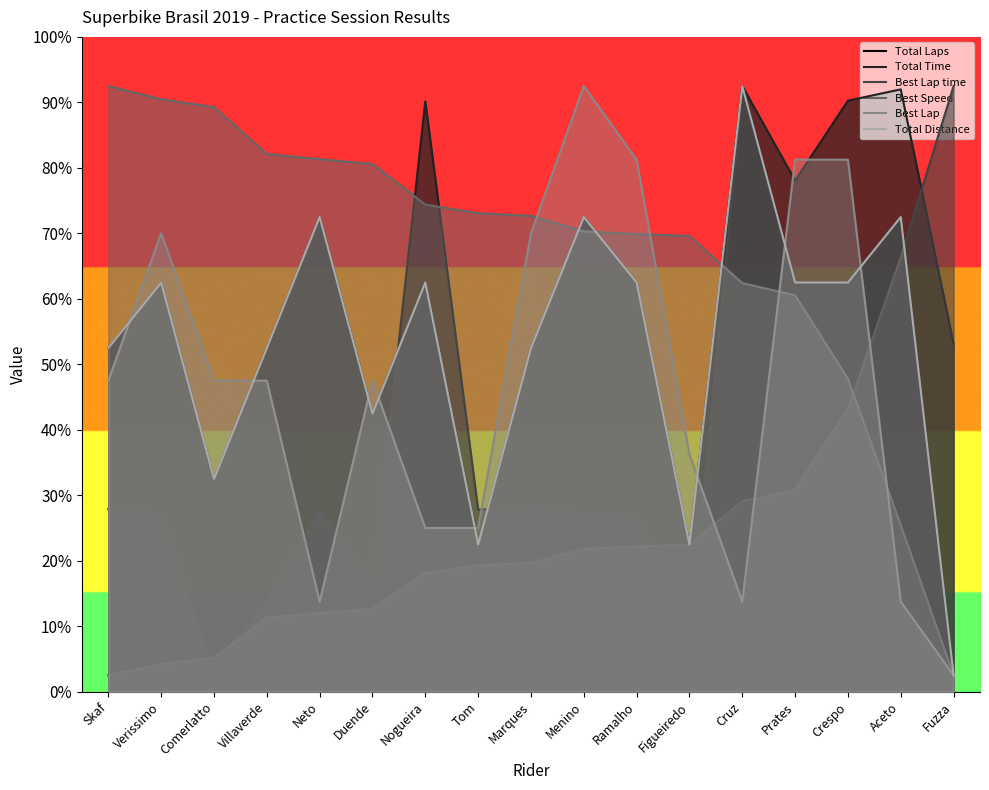

Where is Best Speed nearest to the value 95?

Crespo